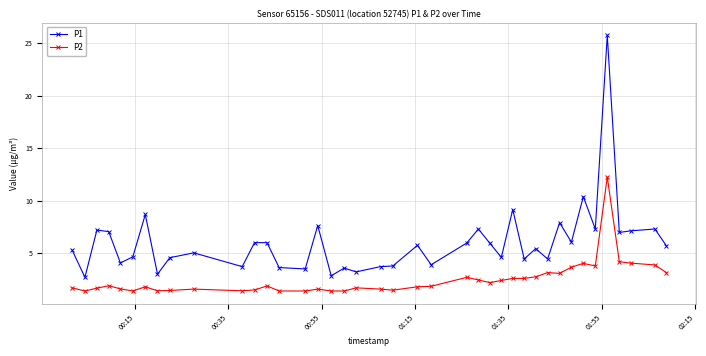

True or false: P2 and P1 cross at least once.

False